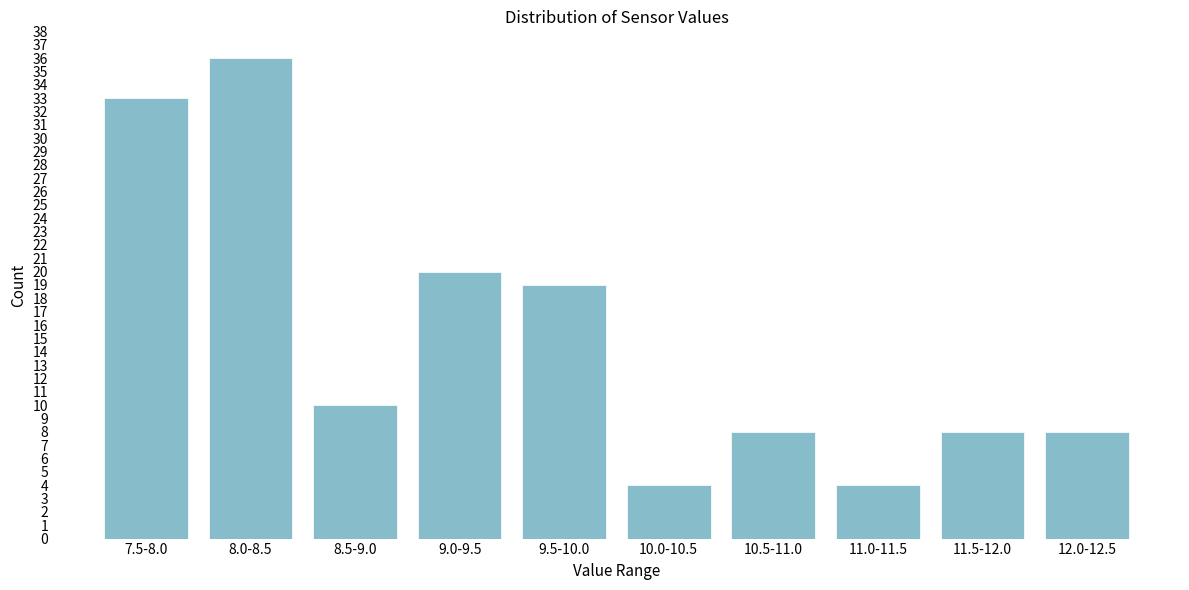

Reading right to left, extract all data points from this chart.

8	8	4	8	4	19	20	10	36	33